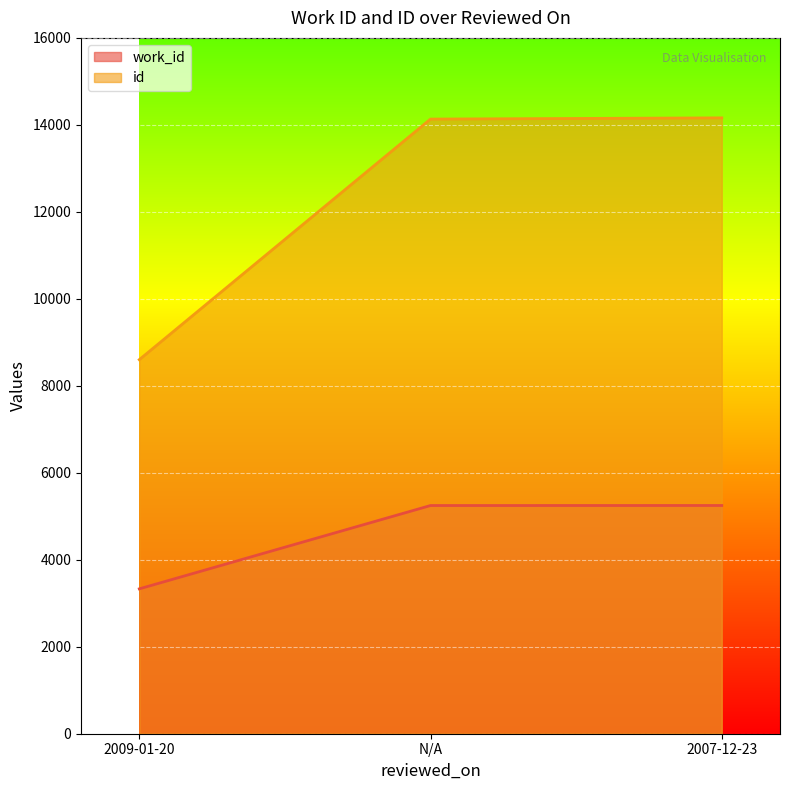

What is the difference between the maximum and minimum values in the id series?

5560